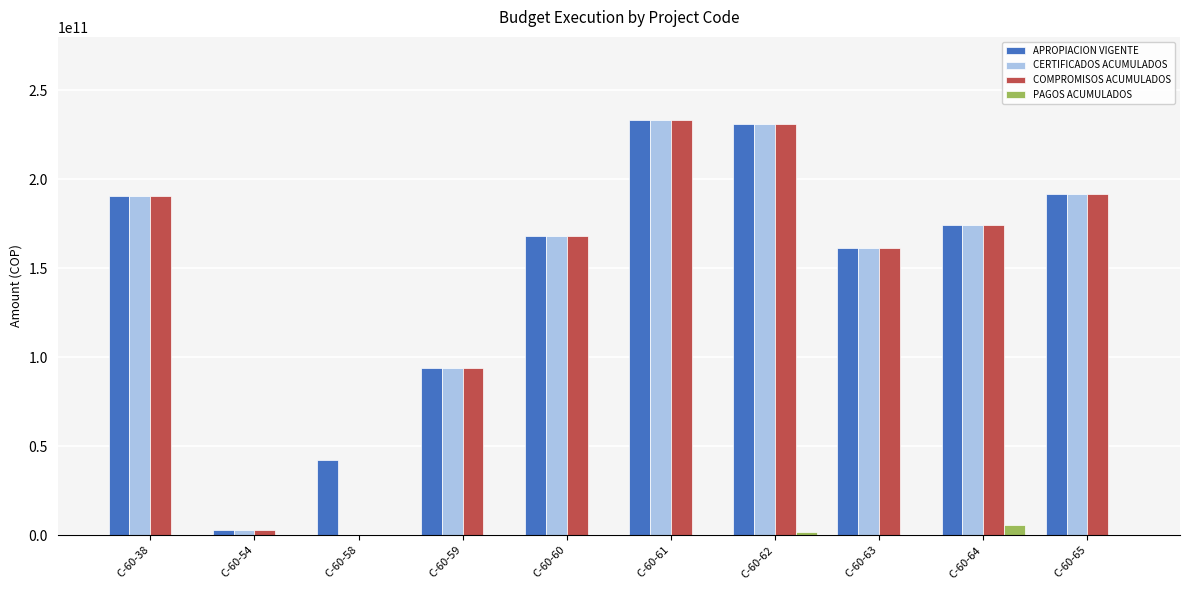

Is the value of PAGOS ACUMULADOS at C-60-59 greater than the value of CERTIFICADOS ACUMULADOS at C-60-59?

No